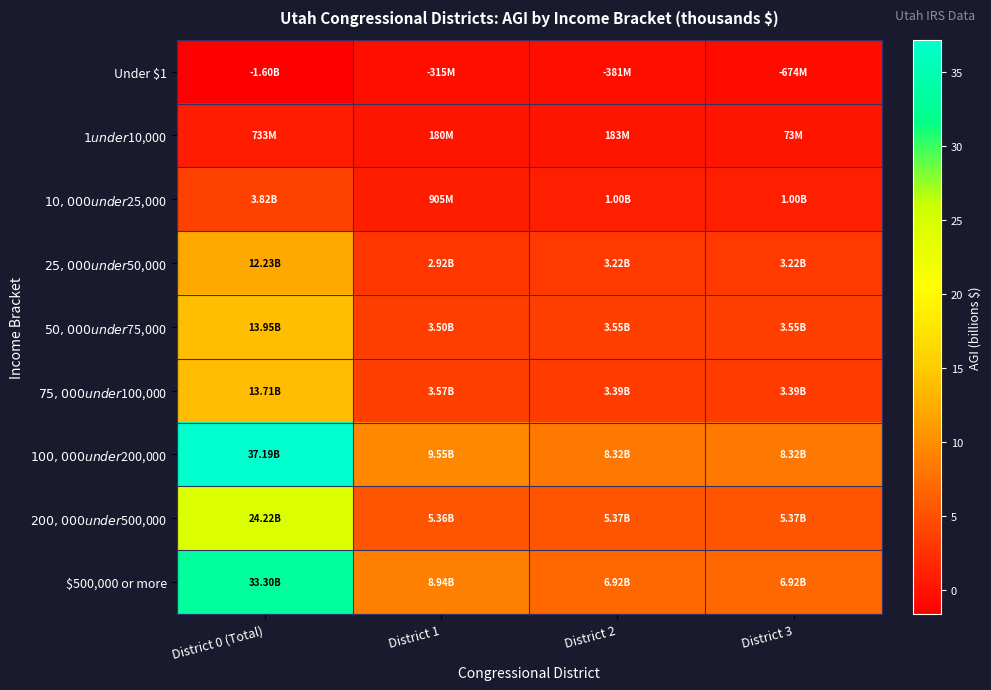

Reading left to right, what are all the values shown in this chart?

Under $1: District 0 (Total)=-1.6	District 1=-0.3	District 2=-0.4	District 3=-0.7
$1 under $10,000: District 0 (Total)=0.7	District 1=0.2	District 2=0.2	District 3=0.1
$10,000 under $25,000: District 0 (Total)=3.8	District 1=0.9	District 2=1.0	District 3=1.0
$25,000 under $50,000: District 0 (Total)=12.2	District 1=2.9	District 2=3.2	District 3=3.2
$50,000 under $75,000: District 0 (Total)=13.9	District 1=3.5	District 2=3.6	District 3=3.6
$75,000 under $100,000: District 0 (Total)=13.7	District 1=3.6	District 2=3.4	District 3=3.4
$100,000 under $200,000: District 0 (Total)=37.2	District 1=9.6	District 2=8.3	District 3=8.3
$200,000 under $500,000: District 0 (Total)=24.2	District 1=5.4	District 2=5.4	District 3=5.4
$500,000 or more: District 0 (Total)=33.3	District 1=8.9	District 2=6.9	District 3=6.9